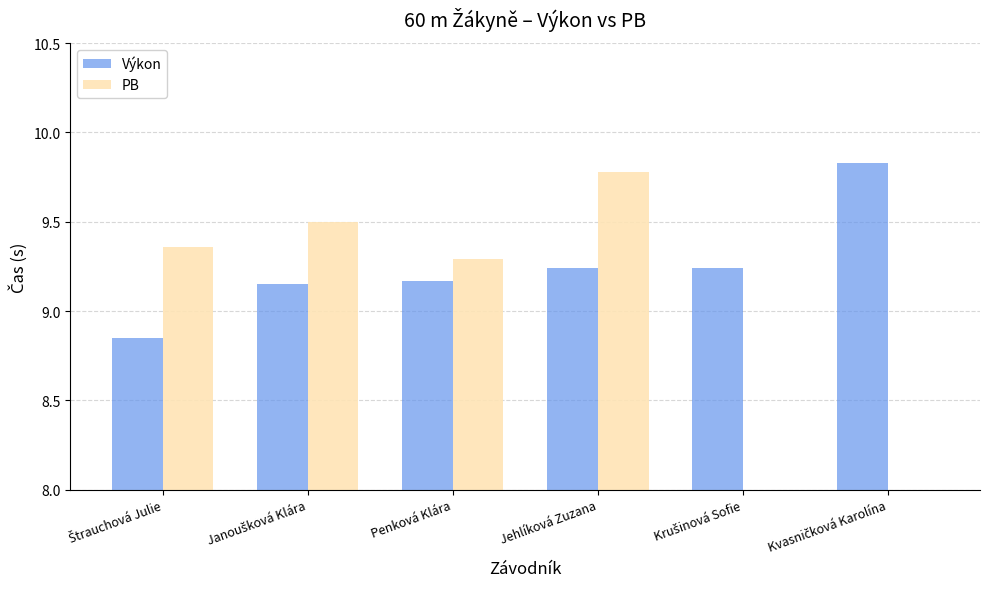

Which series has the largest range (max minus min)?

PB